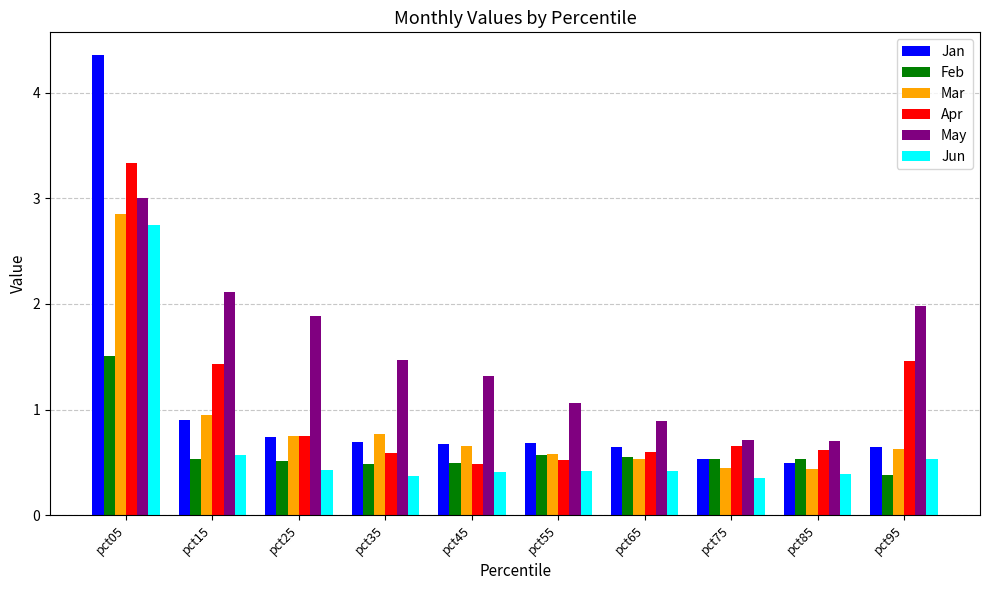

What are all the series names shown in the legend?

Jan, Feb, Mar, Apr, May, Jun